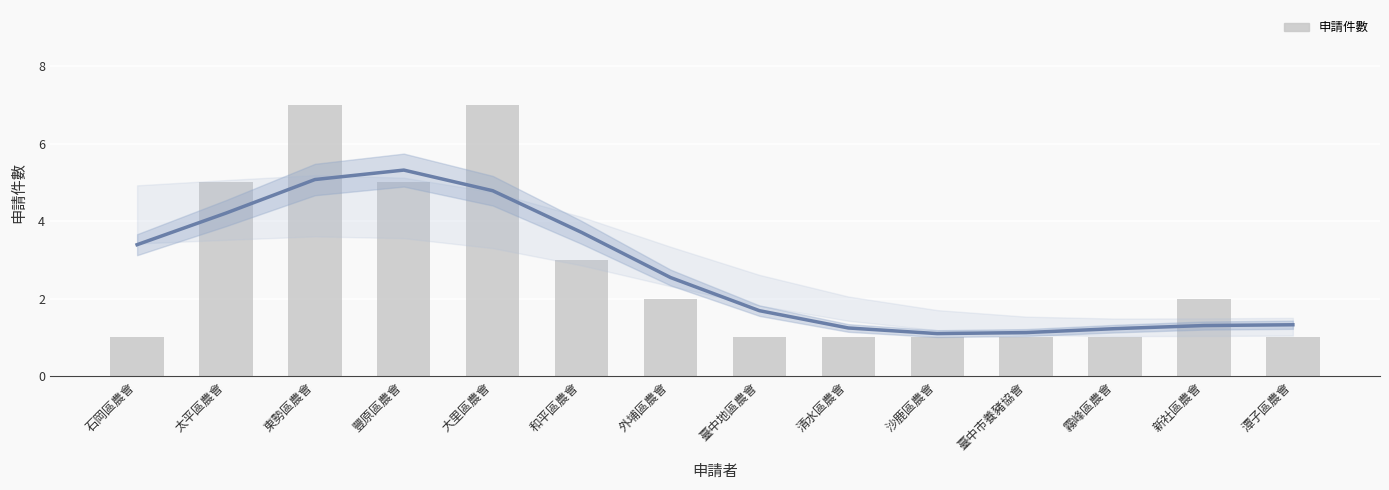

How many data points are less than 2?

7